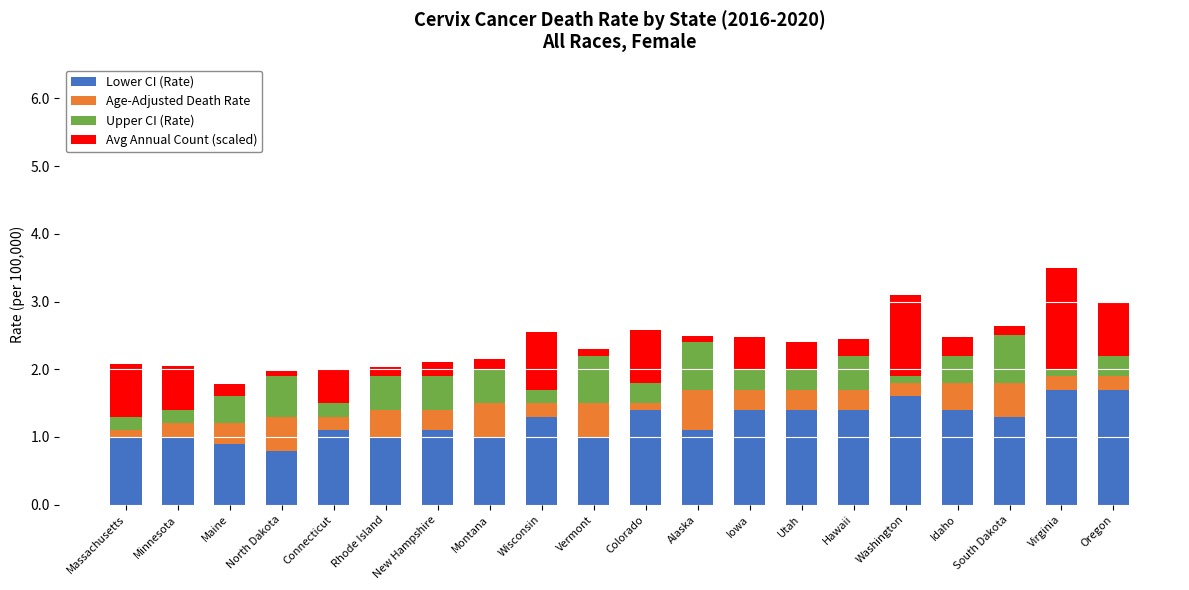

What is the difference between the second highest and minimum values in the Lower CI (Rate) series?

0.9